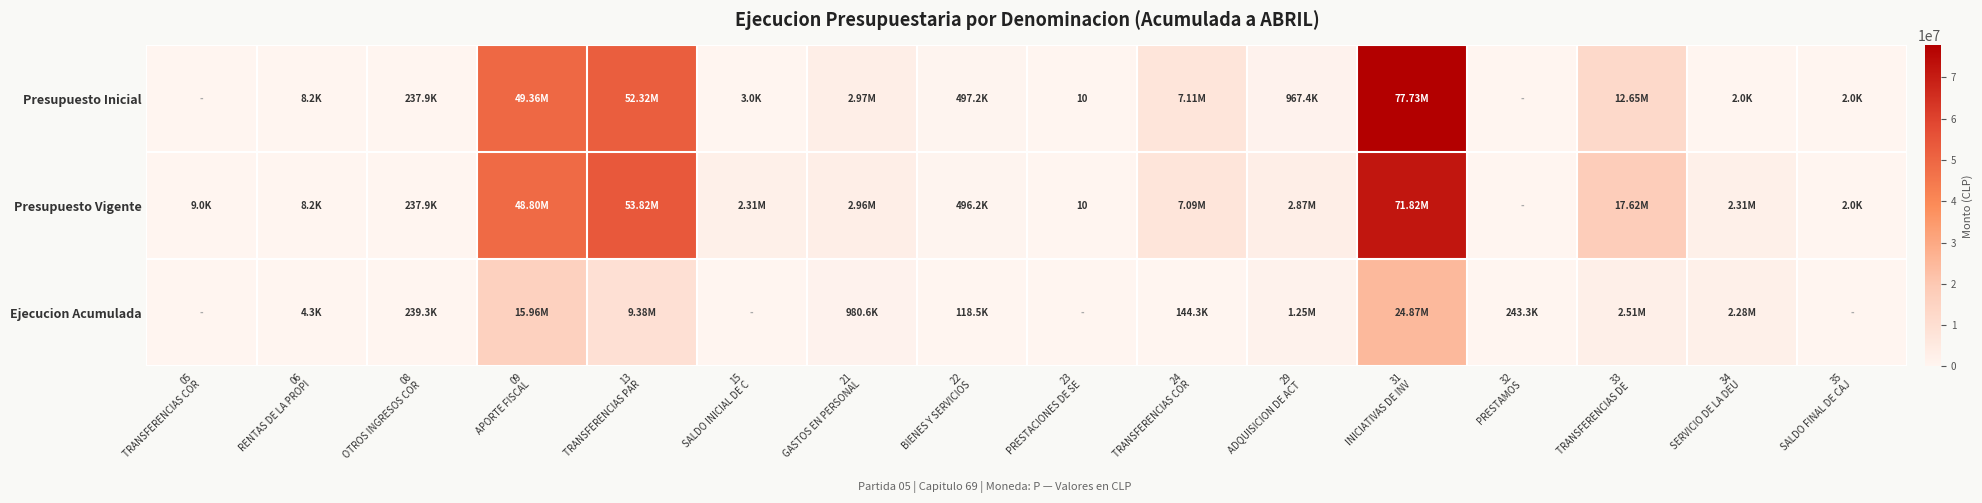

At which label does Presupuesto Vigente reach its peak?

31 INICIATIVAS DE INV